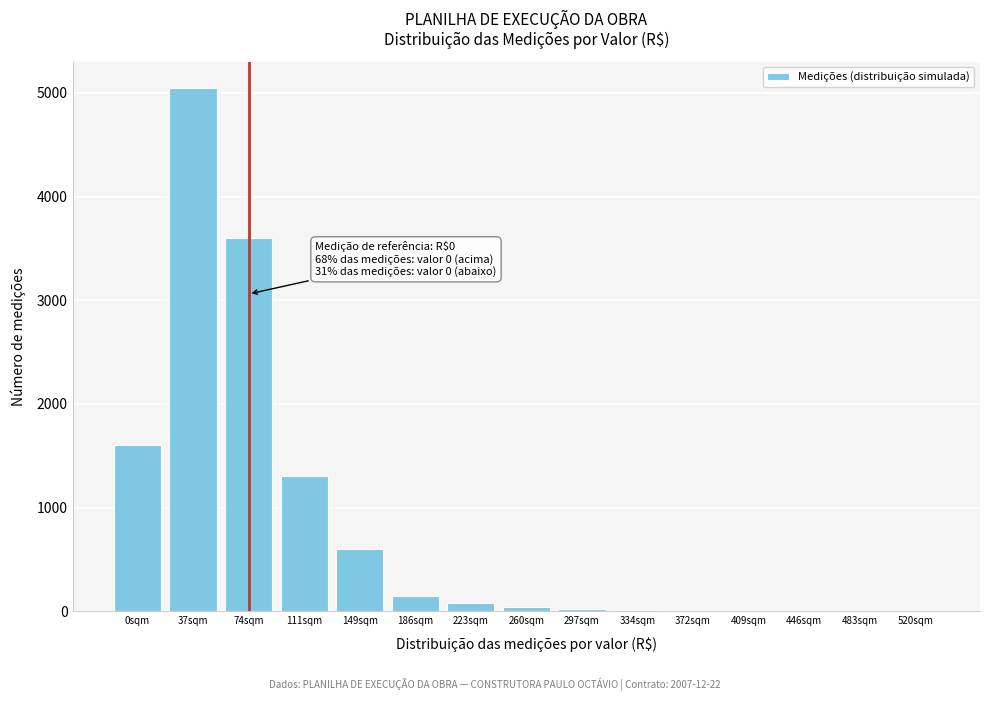

What is the greatest value displayed?

5050